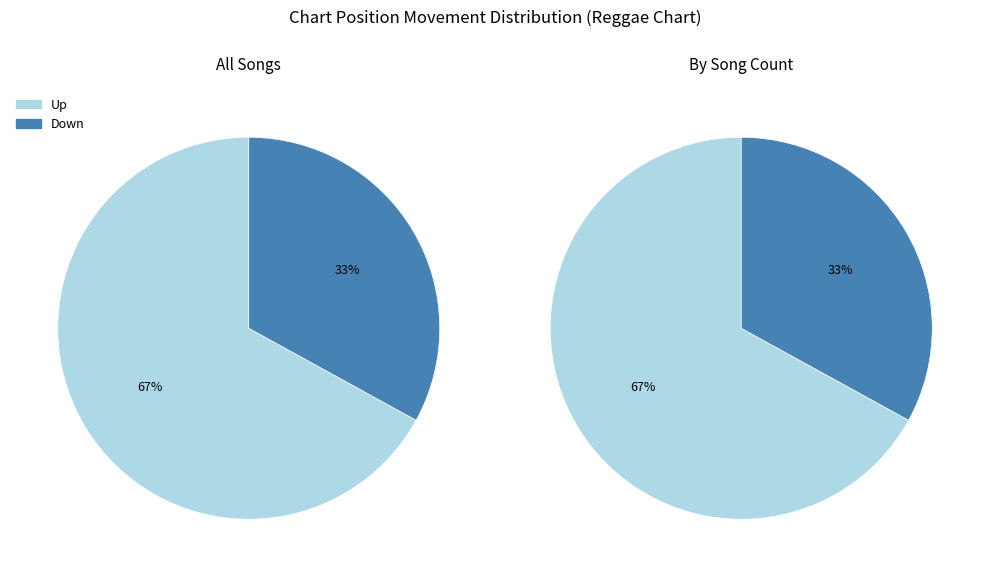

Combined, do up and down account for over 50%?

Yes